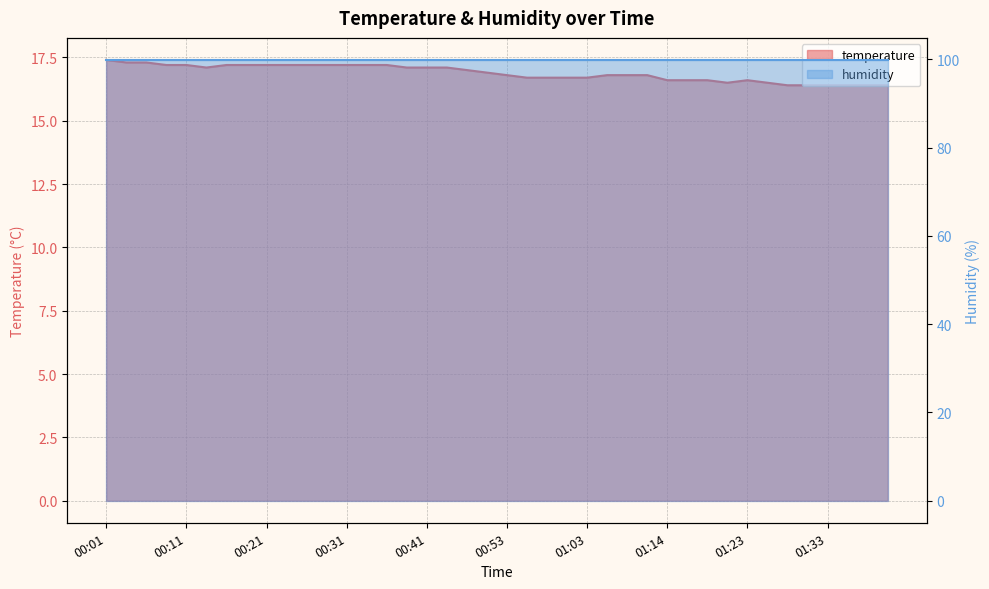

Between 00:21 and 01:09, which is larger?

00:21